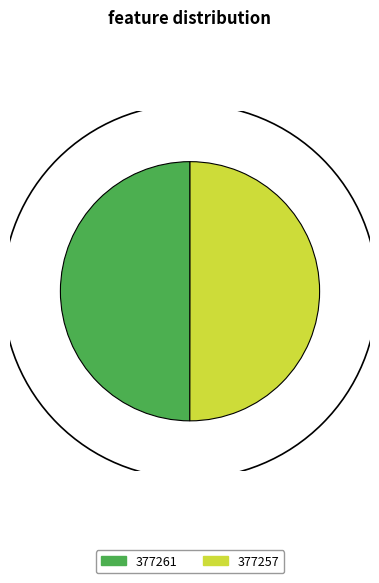

What is the ratio of the value at 377257 to the value at 377261?

1.0